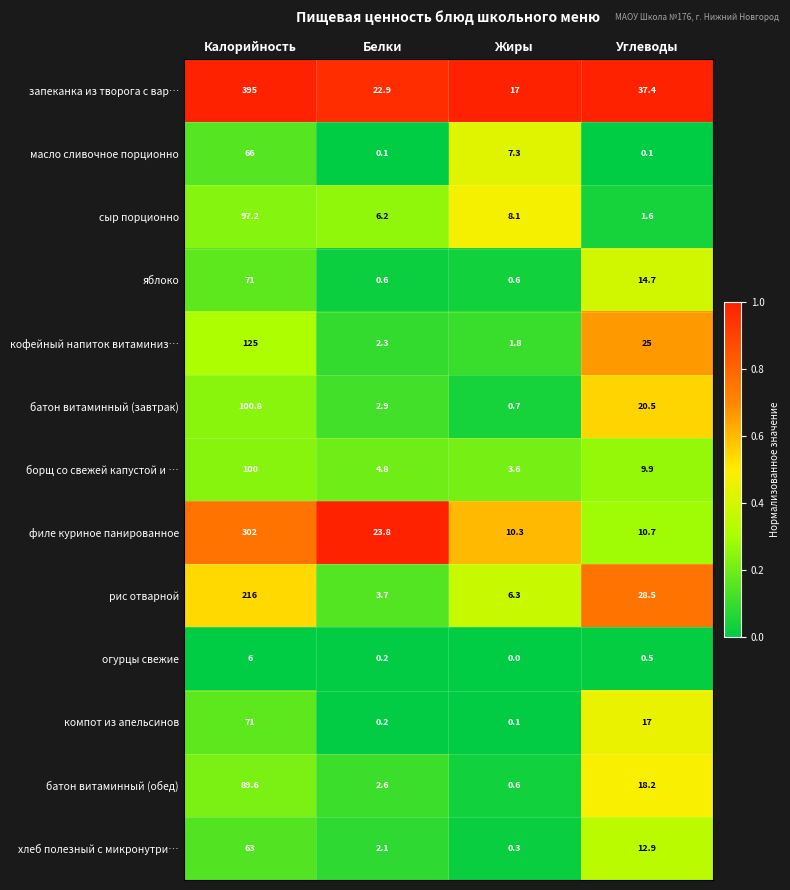

At which category is the sum across all series the highest?

Калорийность